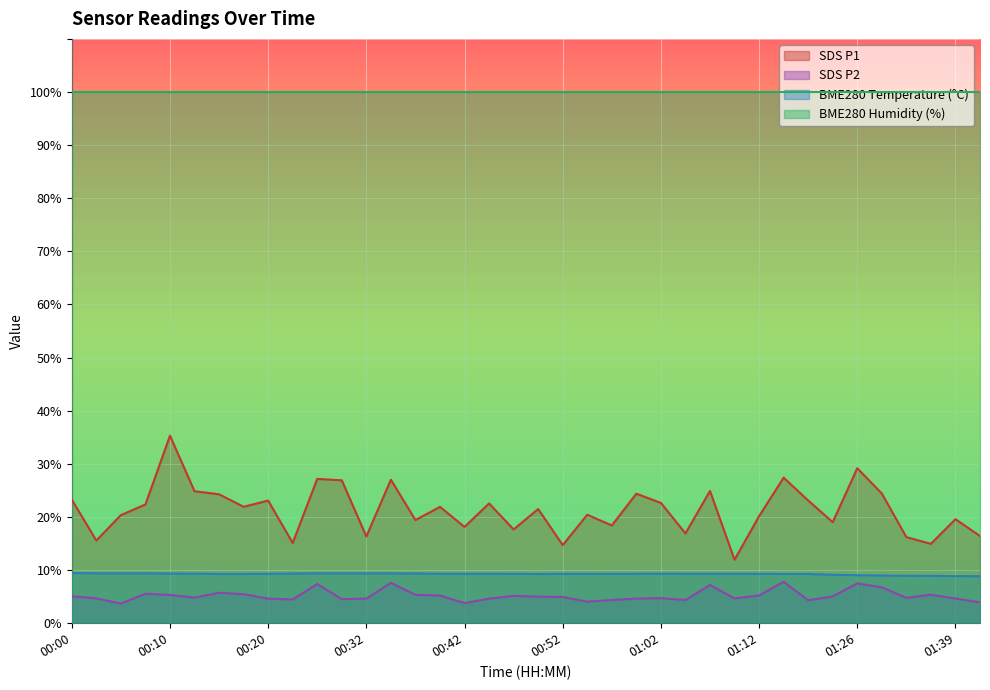

Reading right to left, extract all data points from this chart.

SDS_P1: 16.4	19.6	14.9	16.2	24.4	29.2	19.0	23.1	27.4	20.1	11.9	24.9	16.9	22.6	24.4	18.4	20.4	14.7	21.5	17.6	22.6	18.1	21.9	19.4	27.0	16.3	26.9	27.2	15.1	23.1	21.9	24.3	24.9	35.3	22.4	20.4	15.6	23.3
SDS_P2: 3.9	4.7	5.3	4.8	6.8	7.5	5.0	4.3	7.8	5.2	4.7	7.2	4.3	4.7	4.6	4.4	4.0	4.9	5.0	5.2	4.6	3.8	5.2	5.3	7.6	4.6	4.5	7.4	4.5	4.6	5.5	5.7	4.8	5.3	5.5	3.7	4.7	5.1
BME280_temperature: 8.8	8.9	8.9	8.9	9.0	9.0	9.1	9.3	9.3	9.3	9.3	9.3	9.3	9.3	9.3	9.3	9.3	9.3	9.3	9.3	9.3	9.3	9.3	9.4	9.4	9.4	9.4	9.4	9.3	9.3	9.3	9.3	9.3	9.3	9.4	9.4	9.4	9.5